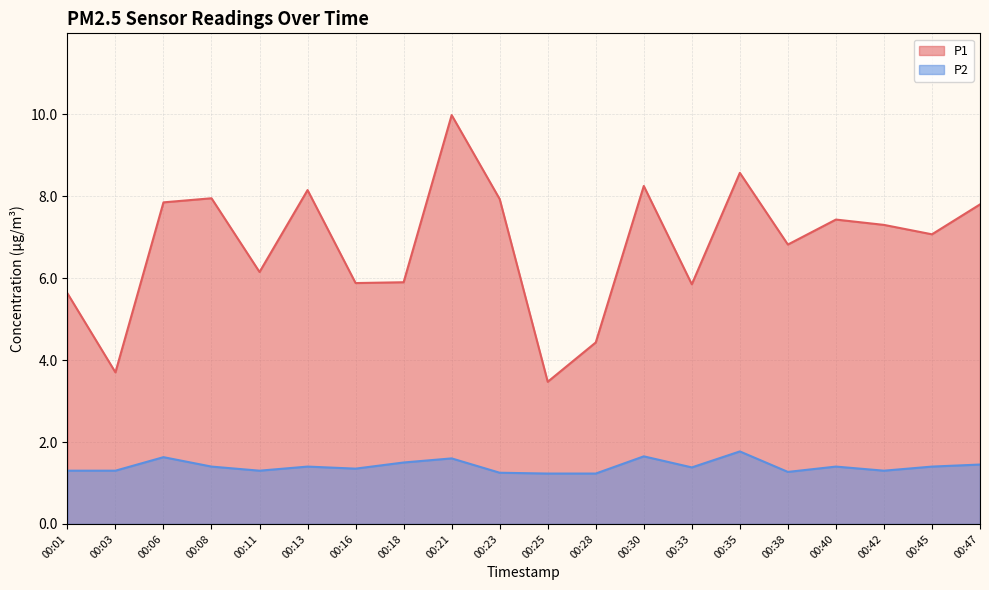

True or false: P2 and P1 intersect in this chart.

False